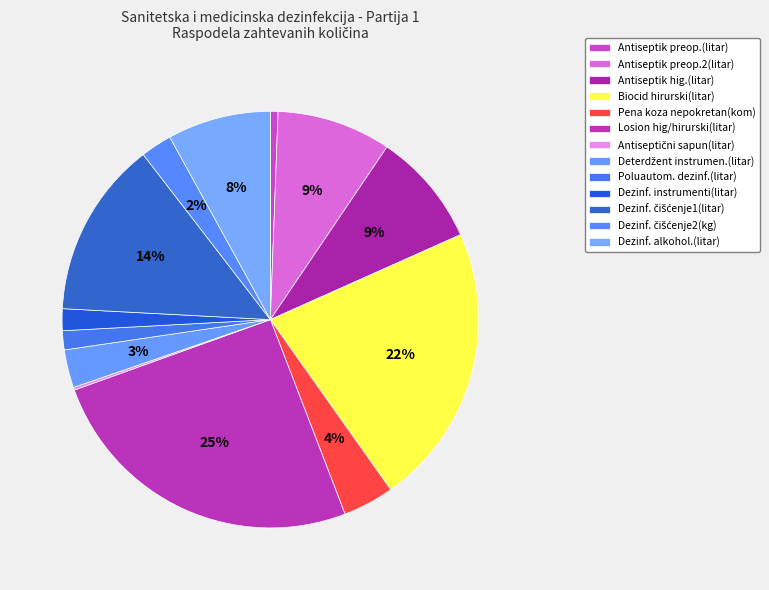

Count the number of slices in the pie.

13